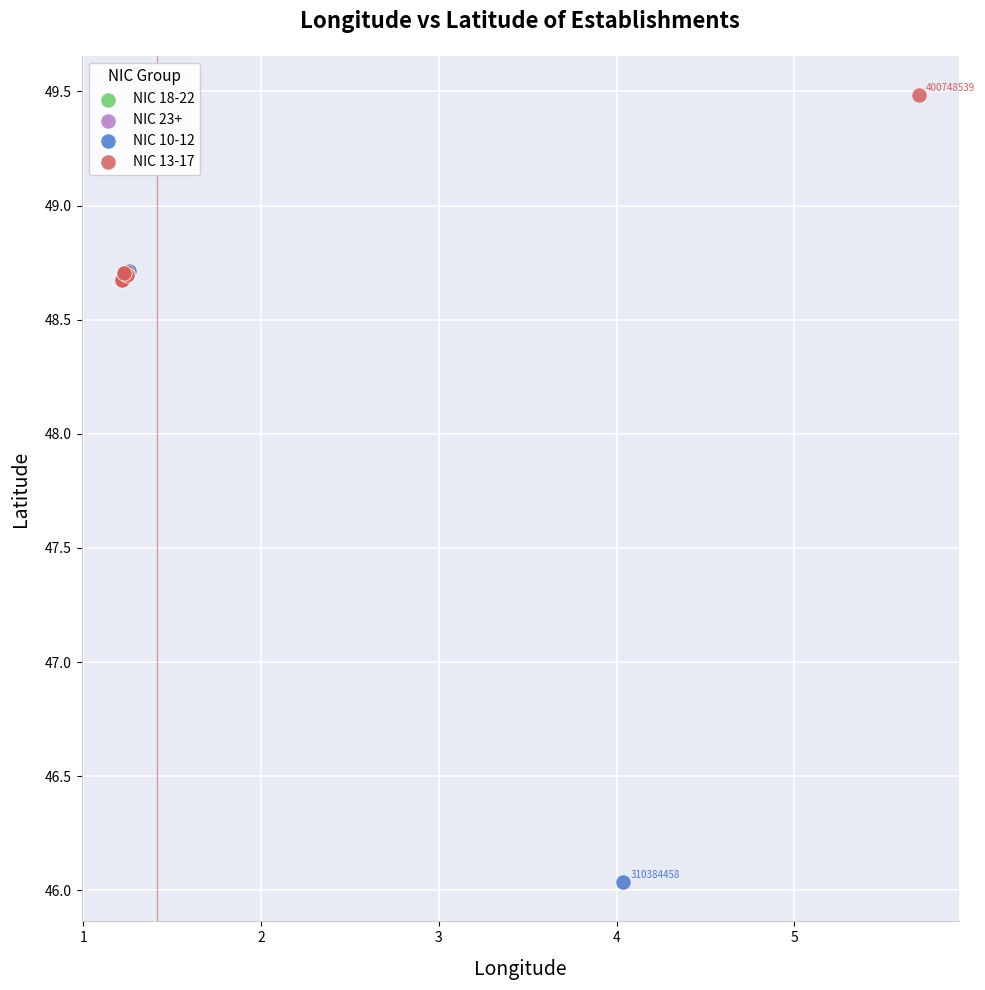

Which series contains the lowest Y value?

NIC 10-12